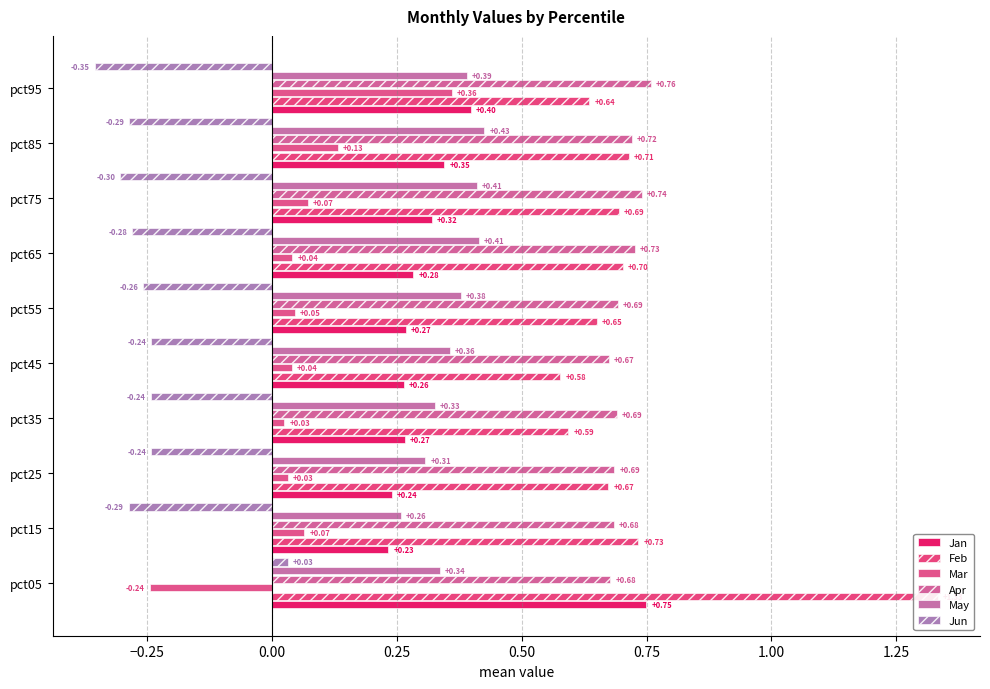

The value of Jan at pct35 is 0.1. True or false?

False